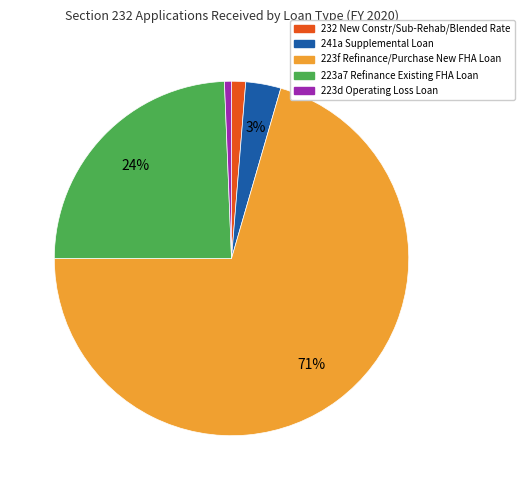

Is there a majority slice in this chart?

Yes